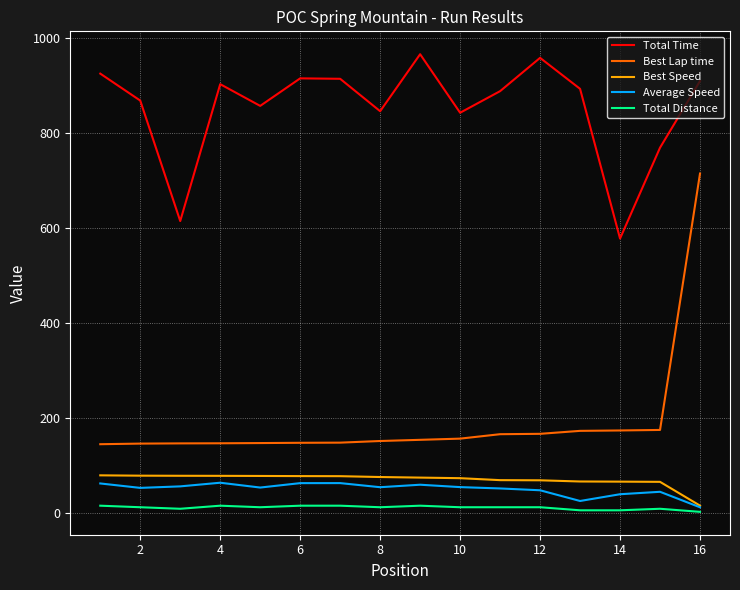

What is the lowest value of the Total Time series?

577.7